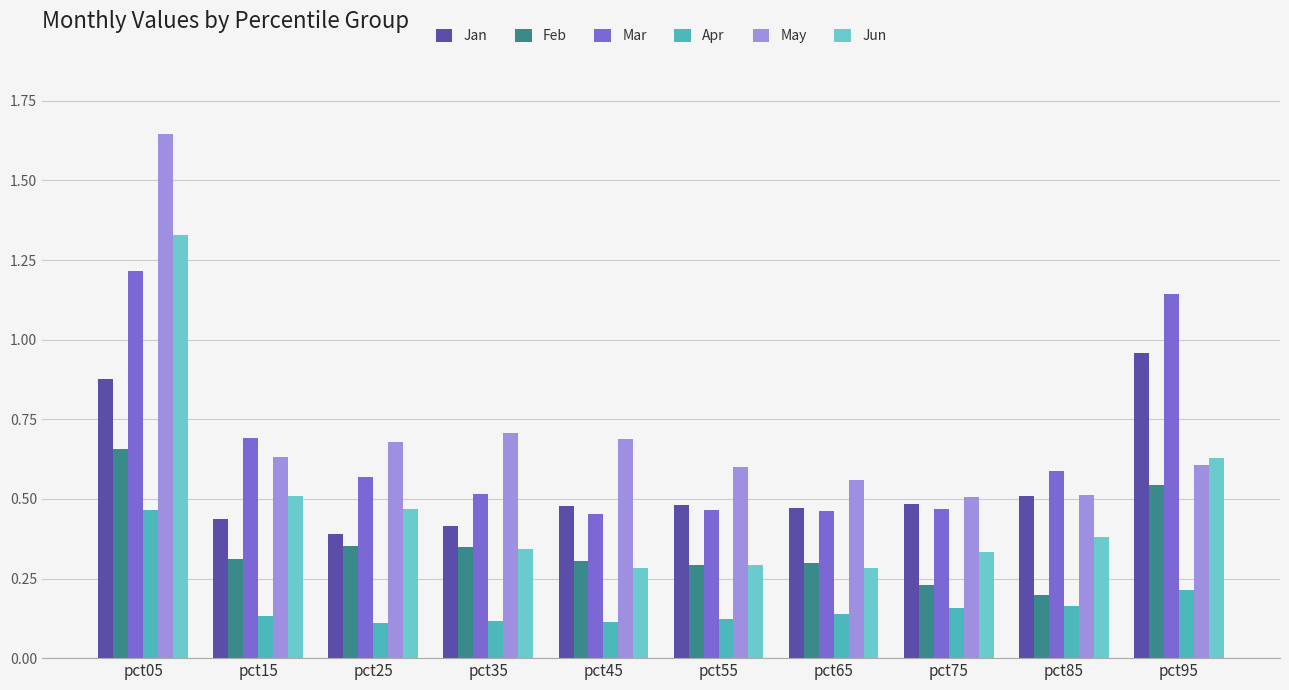

How many bars are there in each group?

6